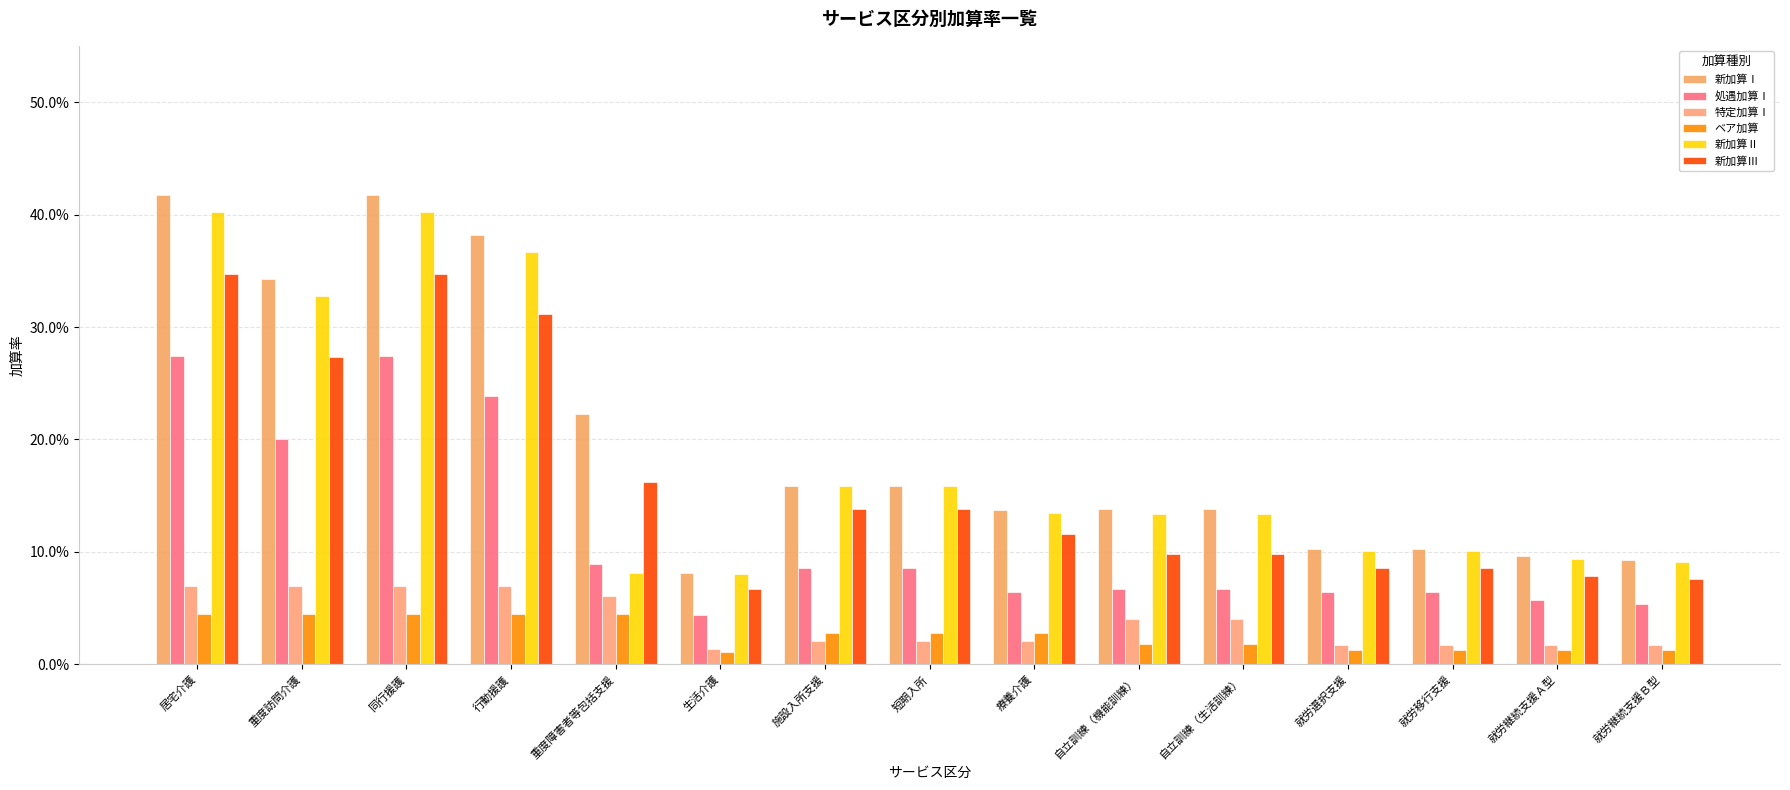

What are all the series names shown in the legend?

新加算Ⅰ, 処遇加算Ⅰ, 特定加算Ⅰ, ベア加算, 新加算Ⅱ, 新加算Ⅲ